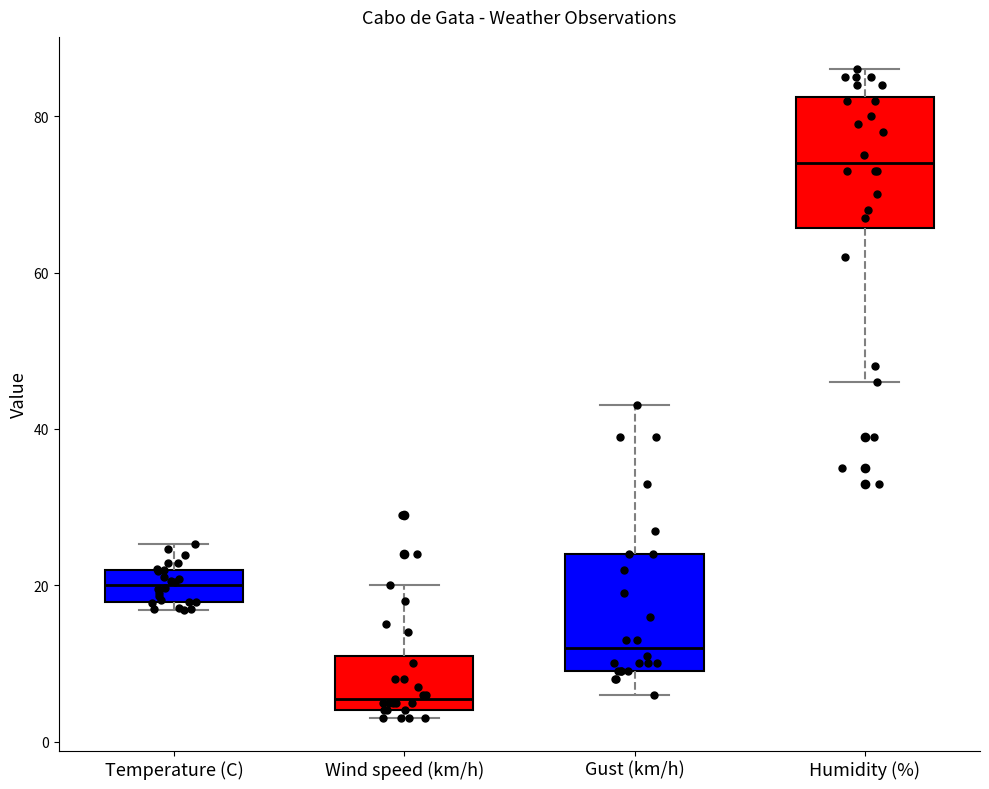

Which box has the lowest median line?

Wind speed (km/h)